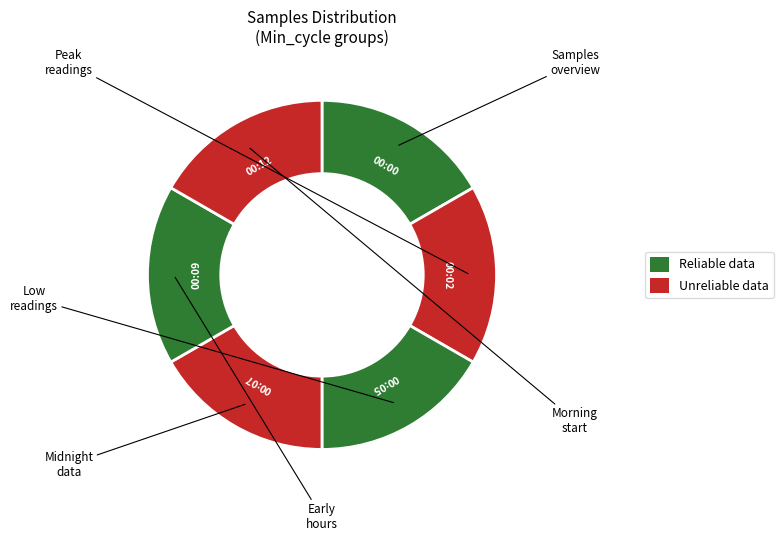

Count the number of slices in the pie.

6